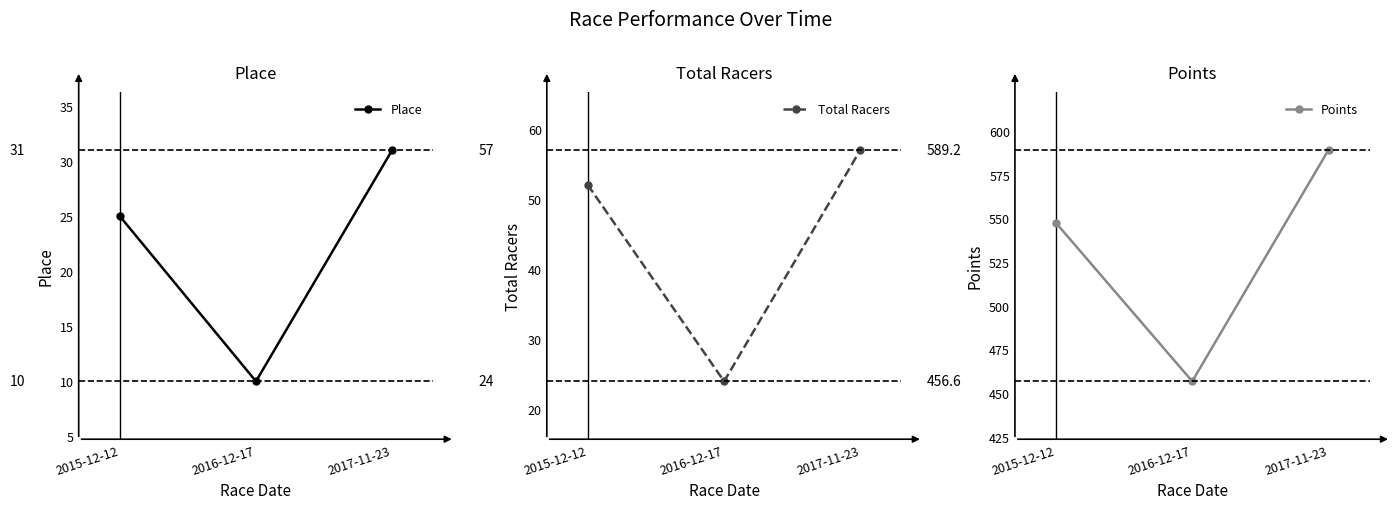

Reading left to right, transcribe all the data shown in this chart.

Place: 25.0	10.0	31.0
Total Racers: 52.0	24.0	57.0
Points: 547.4	456.6	589.2